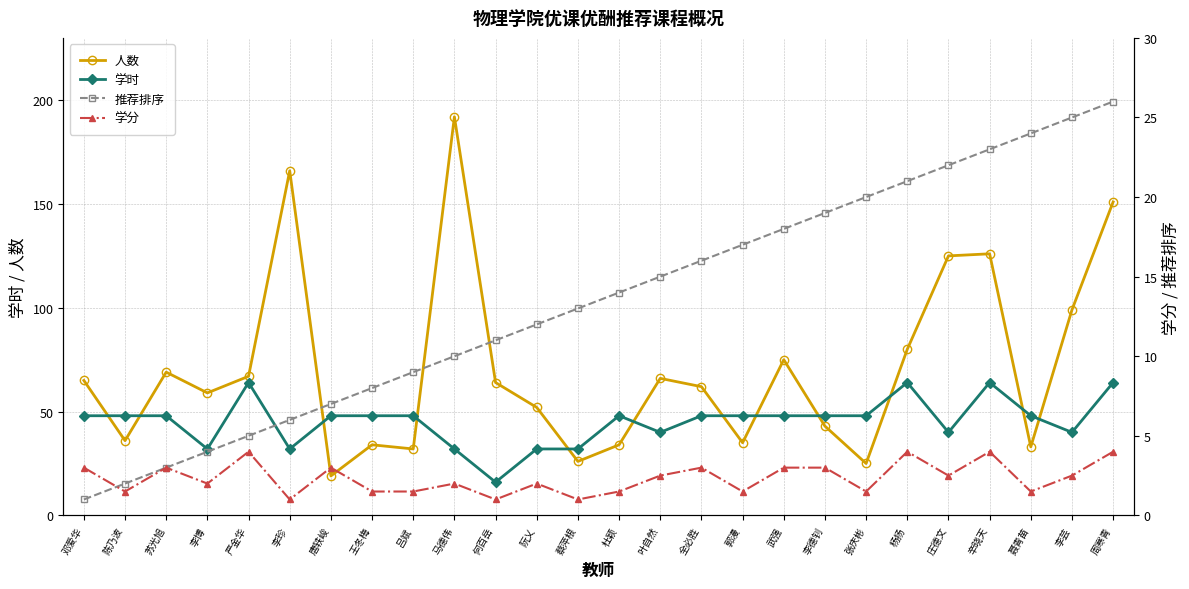

How many intersections are there between 推荐排序 and 学分?

1